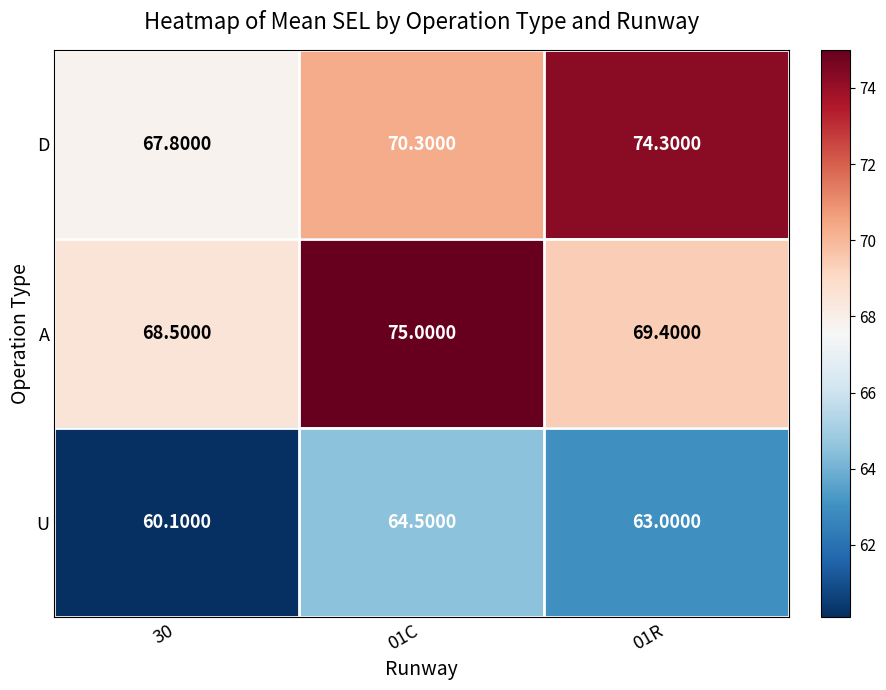

What is the difference between the highest and lowest values at 01R?

11.3